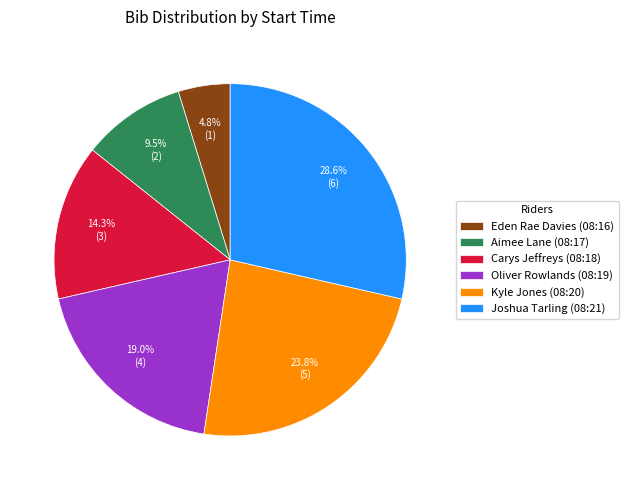

What percentage is the Carys Jeffreys (08:18) slice, to the nearest percent?

14%